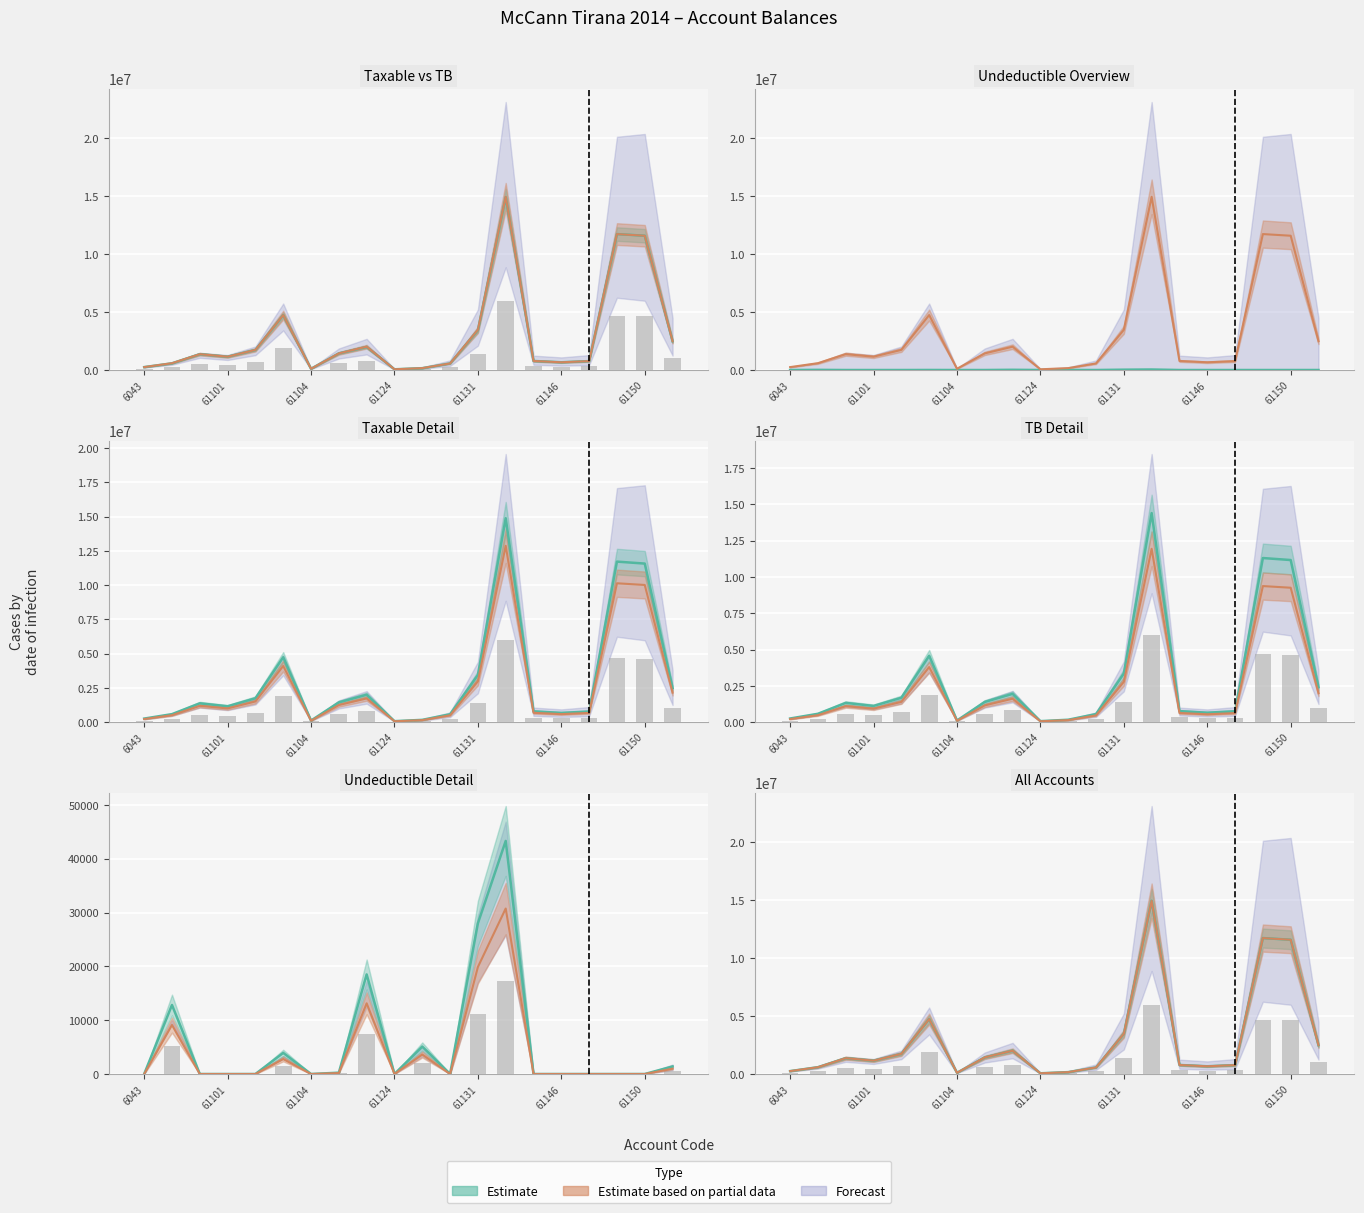

Are the bars horizontal?

No